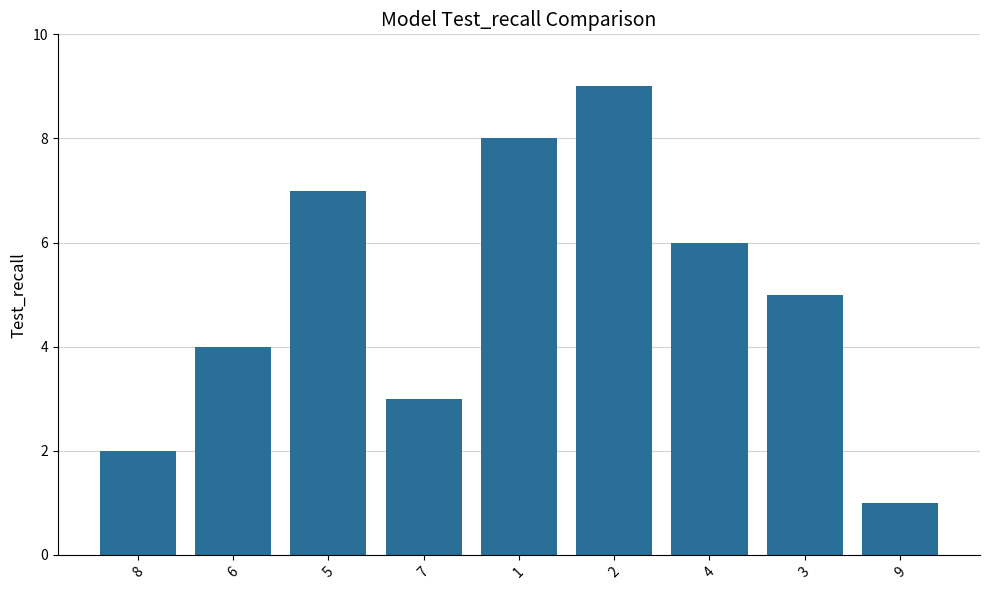

What is the difference between the second highest and minimum values?

7